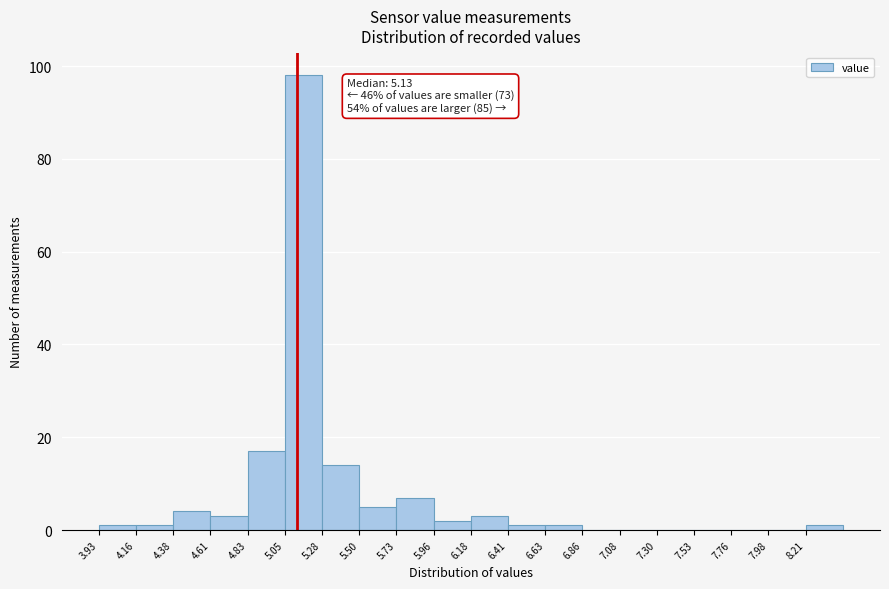

Which range on the x-axis has the tallest bar?

5.055 to 5.280